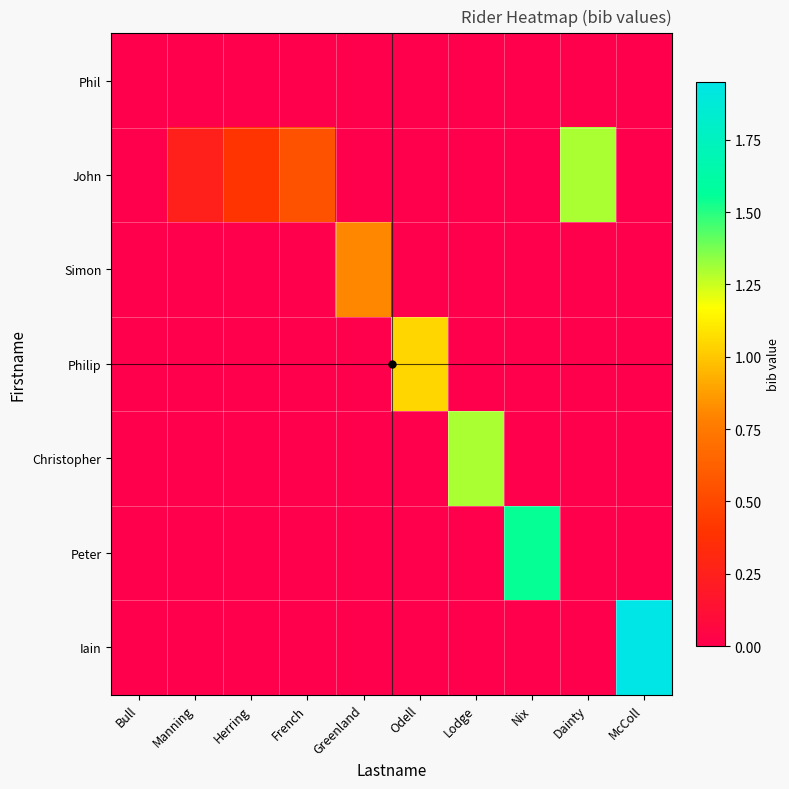

Which series has the widest spread of values?

Iain